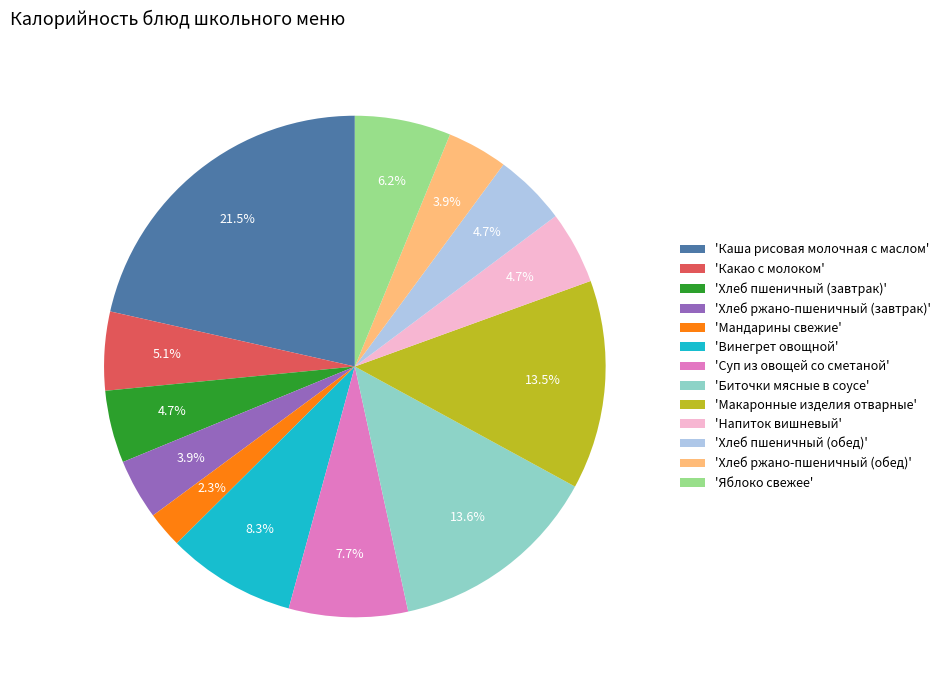

What is the smallest slice in the pie chart?

'Мандарины свежие'